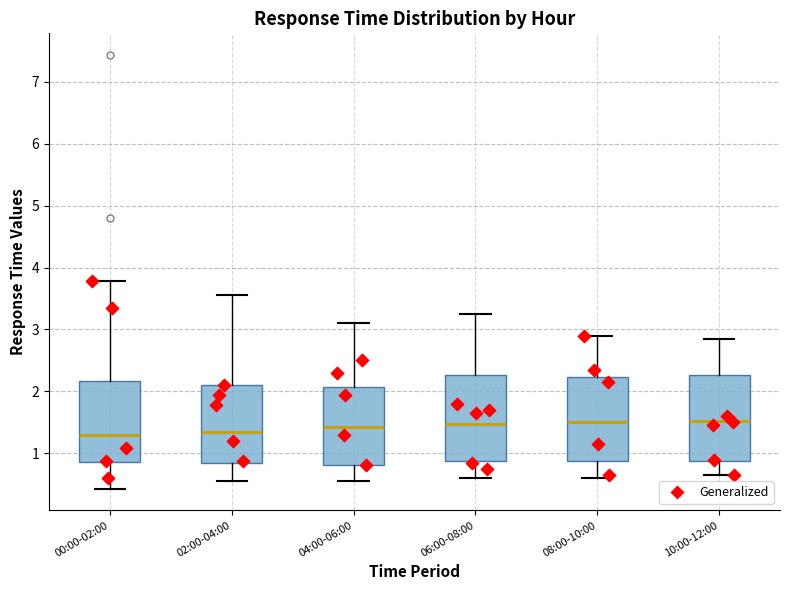

Reading left to right, transcribe this box plot: for each box, give where its median line is, the range the box spans, and where its two whiskers end, as read against the y-axis. The values are not printed on the chart, so give them approximately, as read against the axis.

00:00-02:00: median 1.3, box 0.9 to 2.2, whiskers 0.4 to 3.8
02:00-04:00: median 1.4, box 0.8 to 2.1, whiskers 0.6 to 3.6
04:00-06:00: median 1.4, box 0.8 to 2.1, whiskers 0.6 to 3.1
06:00-08:00: median 1.5, box 0.9 to 2.3, whiskers 0.6 to 3.3
08:00-10:00: median 1.5, box 0.9 to 2.2, whiskers 0.6 to 2.9
10:00-12:00: median 1.5, box 0.9 to 2.3, whiskers 0.7 to 2.9